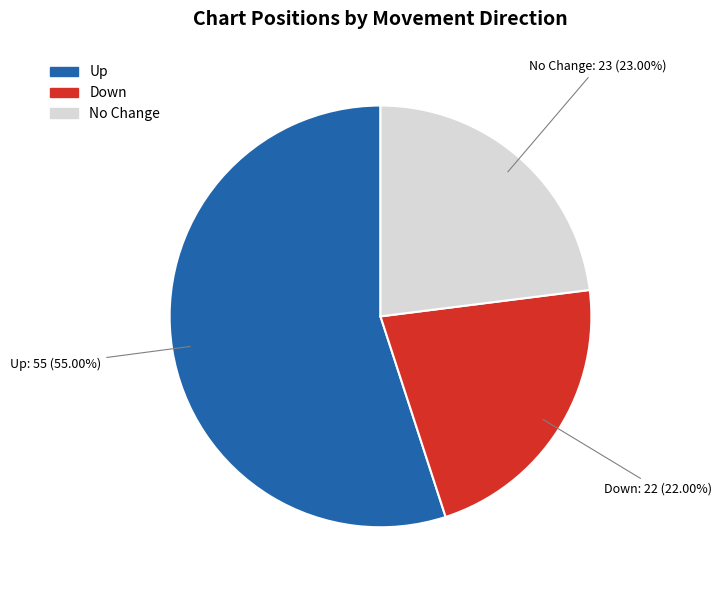

Is there any slice that represents more than half of the pie?

Yes